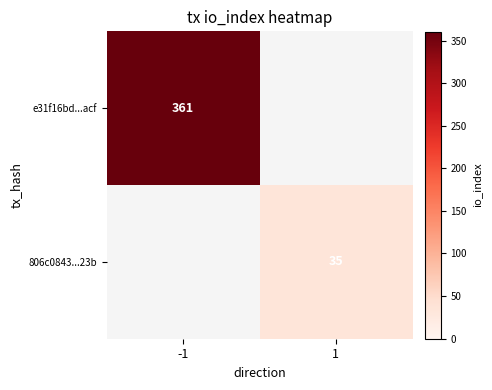

True or false: e31f16bd...acf has a value of 179.4 at -1.

False